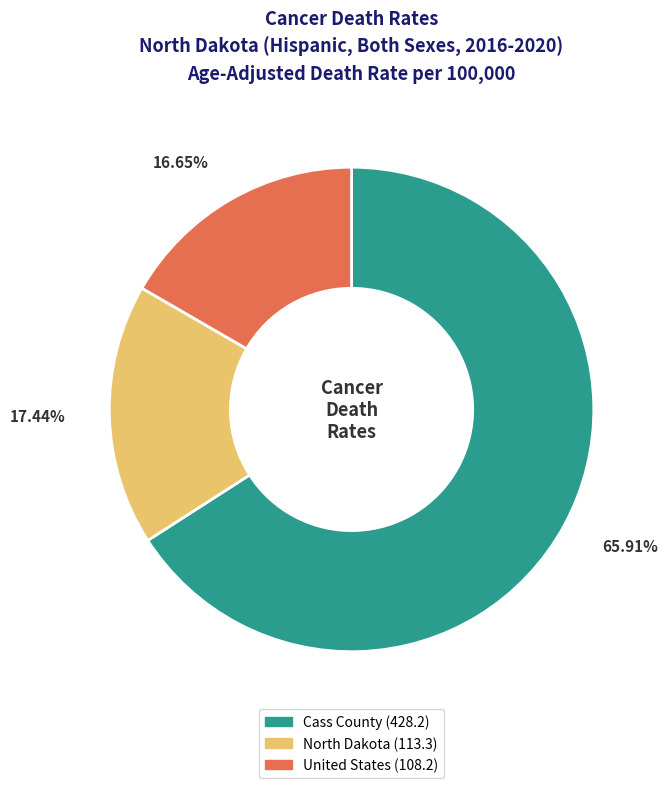

True or false: United States accounts for 7% of the total.

False